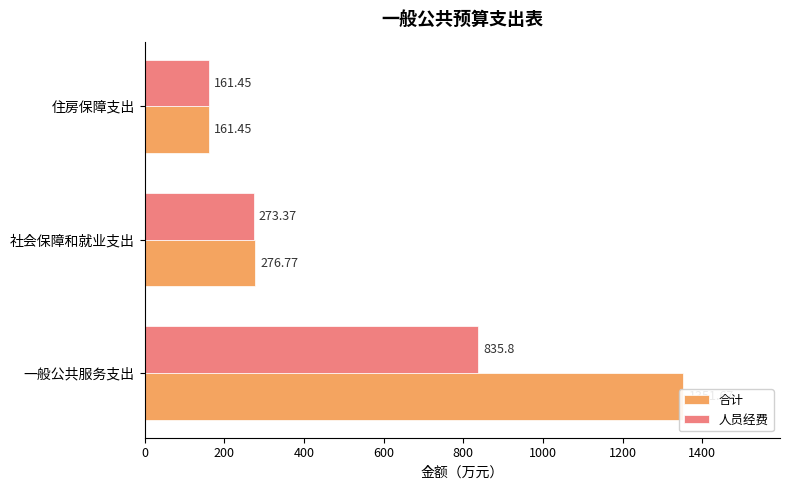

How many categories are shown in the chart?

3